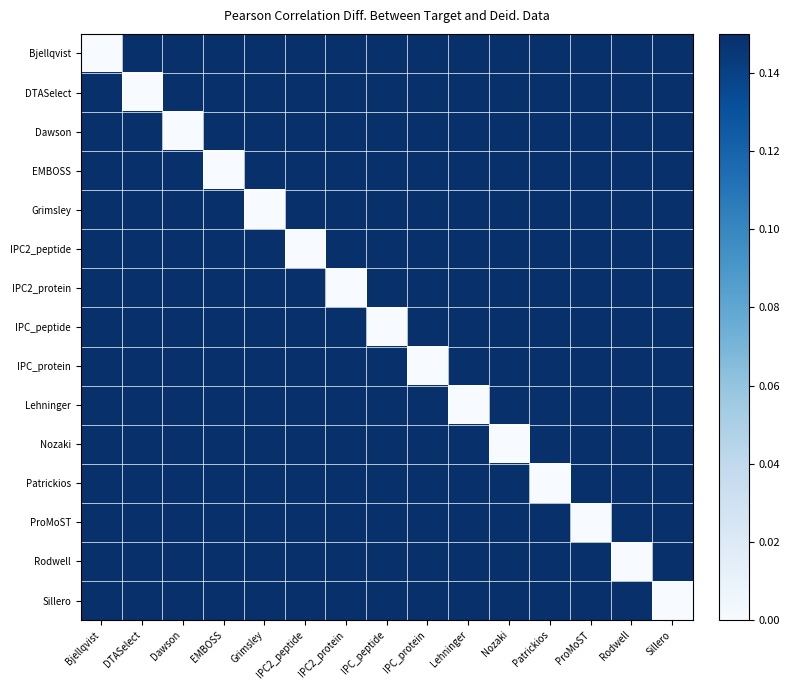

Reading right to left, extract all data points from this chart.

Bjellqvist: Sillero=0.1	Rodwell=0.1	ProMoST=0.1	Patrickios=0.1	Nozaki=0.1	Lehninger=0.1	IPC_protein=0.1	IPC_peptide=0.1	IPC2_protein=0.1	IPC2_peptide=0.1	Grimsley=0.1	EMBOSS=0.1	Dawson=0.1	DTASelect=0.1	Bjellqvist=0.0
DTASelect: Sillero=0.1	Rodwell=0.1	ProMoST=0.1	Patrickios=0.1	Nozaki=0.1	Lehninger=0.1	IPC_protein=0.1	IPC_peptide=0.1	IPC2_protein=0.1	IPC2_peptide=0.1	Grimsley=0.1	EMBOSS=0.1	Dawson=0.1	DTASelect=0.0	Bjellqvist=0.1
Dawson: Sillero=0.1	Rodwell=0.1	ProMoST=0.1	Patrickios=0.1	Nozaki=0.1	Lehninger=0.1	IPC_protein=0.1	IPC_peptide=0.1	IPC2_protein=0.1	IPC2_peptide=0.1	Grimsley=0.1	EMBOSS=0.1	Dawson=0.0	DTASelect=0.1	Bjellqvist=0.1
EMBOSS: Sillero=0.1	Rodwell=0.1	ProMoST=0.1	Patrickios=0.1	Nozaki=0.1	Lehninger=0.1	IPC_protein=0.1	IPC_peptide=0.1	IPC2_protein=0.1	IPC2_peptide=0.1	Grimsley=0.1	EMBOSS=0.0	Dawson=0.1	DTASelect=0.1	Bjellqvist=0.1
Grimsley: Sillero=0.1	Rodwell=0.1	ProMoST=0.1	Patrickios=0.1	Nozaki=0.1	Lehninger=0.1	IPC_protein=0.1	IPC_peptide=0.1	IPC2_protein=0.1	IPC2_peptide=0.1	Grimsley=0.0	EMBOSS=0.1	Dawson=0.1	DTASelect=0.1	Bjellqvist=0.1
IPC2_peptide: Sillero=0.1	Rodwell=0.1	ProMoST=0.1	Patrickios=0.1	Nozaki=0.1	Lehninger=0.1	IPC_protein=0.1	IPC_peptide=0.1	IPC2_protein=0.1	IPC2_peptide=0.0	Grimsley=0.1	EMBOSS=0.1	Dawson=0.1	DTASelect=0.1	Bjellqvist=0.1
IPC2_protein: Sillero=0.1	Rodwell=0.1	ProMoST=0.1	Patrickios=0.1	Nozaki=0.1	Lehninger=0.1	IPC_protein=0.1	IPC_peptide=0.1	IPC2_protein=0.0	IPC2_peptide=0.1	Grimsley=0.1	EMBOSS=0.1	Dawson=0.1	DTASelect=0.1	Bjellqvist=0.1
IPC_peptide: Sillero=0.1	Rodwell=0.1	ProMoST=0.1	Patrickios=0.1	Nozaki=0.1	Lehninger=0.1	IPC_protein=0.1	IPC_peptide=0.0	IPC2_protein=0.1	IPC2_peptide=0.1	Grimsley=0.1	EMBOSS=0.1	Dawson=0.1	DTASelect=0.1	Bjellqvist=0.1
IPC_protein: Sillero=0.1	Rodwell=0.1	ProMoST=0.1	Patrickios=0.1	Nozaki=0.1	Lehninger=0.1	IPC_protein=0.0	IPC_peptide=0.1	IPC2_protein=0.1	IPC2_peptide=0.1	Grimsley=0.1	EMBOSS=0.1	Dawson=0.1	DTASelect=0.1	Bjellqvist=0.1
Lehninger: Sillero=0.1	Rodwell=0.1	ProMoST=0.1	Patrickios=0.1	Nozaki=0.1	Lehninger=0.0	IPC_protein=0.1	IPC_peptide=0.1	IPC2_protein=0.1	IPC2_peptide=0.1	Grimsley=0.1	EMBOSS=0.1	Dawson=0.1	DTASelect=0.1	Bjellqvist=0.1
Nozaki: Sillero=0.1	Rodwell=0.1	ProMoST=0.1	Patrickios=0.1	Nozaki=0.0	Lehninger=0.1	IPC_protein=0.1	IPC_peptide=0.1	IPC2_protein=0.1	IPC2_peptide=0.1	Grimsley=0.1	EMBOSS=0.1	Dawson=0.1	DTASelect=0.1	Bjellqvist=0.1
Patrickios: Sillero=0.1	Rodwell=0.1	ProMoST=0.1	Patrickios=0.0	Nozaki=0.1	Lehninger=0.1	IPC_protein=0.1	IPC_peptide=0.1	IPC2_protein=0.1	IPC2_peptide=0.1	Grimsley=0.1	EMBOSS=0.1	Dawson=0.1	DTASelect=0.1	Bjellqvist=0.1
ProMoST: Sillero=0.1	Rodwell=0.1	ProMoST=0.0	Patrickios=0.1	Nozaki=0.1	Lehninger=0.1	IPC_protein=0.1	IPC_peptide=0.1	IPC2_protein=0.1	IPC2_peptide=0.1	Grimsley=0.1	EMBOSS=0.1	Dawson=0.1	DTASelect=0.1	Bjellqvist=0.1
Rodwell: Sillero=0.1	Rodwell=0.0	ProMoST=0.1	Patrickios=0.1	Nozaki=0.1	Lehninger=0.1	IPC_protein=0.1	IPC_peptide=0.1	IPC2_protein=0.1	IPC2_peptide=0.1	Grimsley=0.1	EMBOSS=0.1	Dawson=0.1	DTASelect=0.1	Bjellqvist=0.1
Sillero: Sillero=0.0	Rodwell=0.1	ProMoST=0.1	Patrickios=0.1	Nozaki=0.1	Lehninger=0.1	IPC_protein=0.1	IPC_peptide=0.1	IPC2_protein=0.1	IPC2_peptide=0.1	Grimsley=0.1	EMBOSS=0.1	Dawson=0.1	DTASelect=0.1	Bjellqvist=0.1